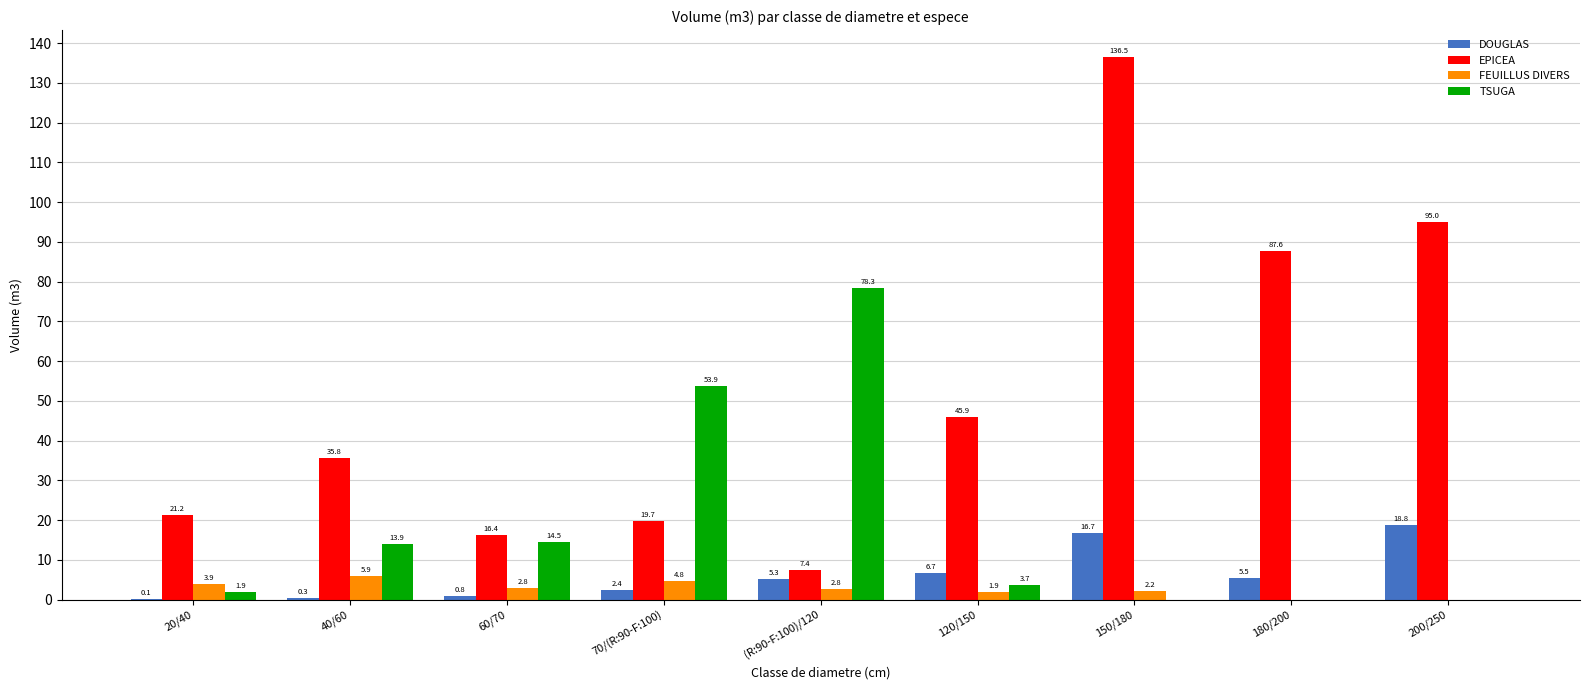

What is the average value of the TSUGA series?

18.5